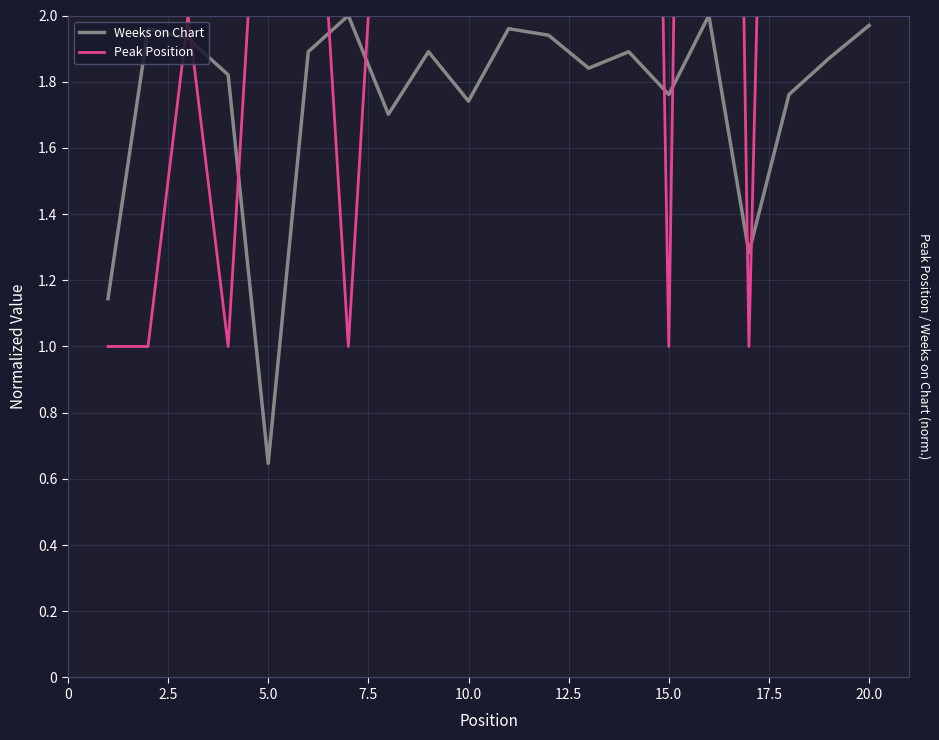

List the series in order of their overall mean, highest first.

Peak Position, Weeks on Chart